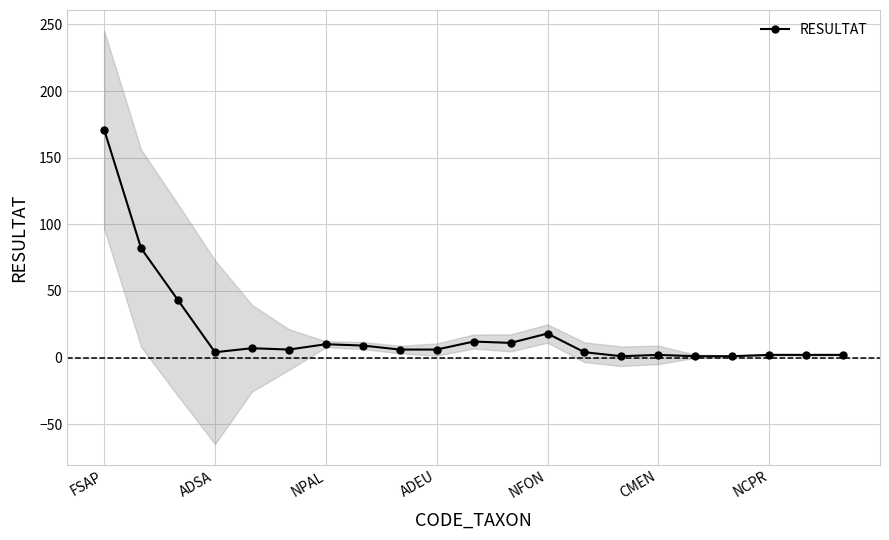

True or false: RESULTAT has more than 1 interior local peaks.

True